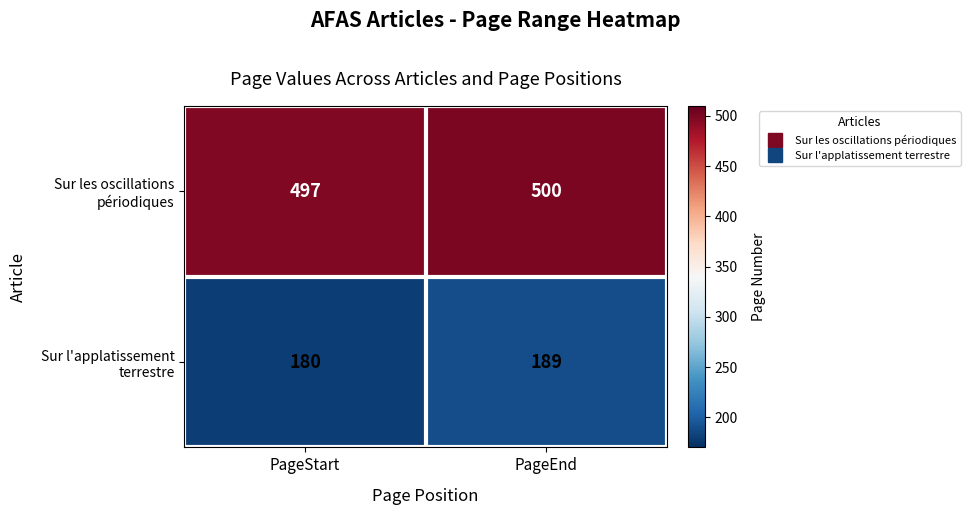

Which label corresponds to the largest value in the chart?

PageEnd